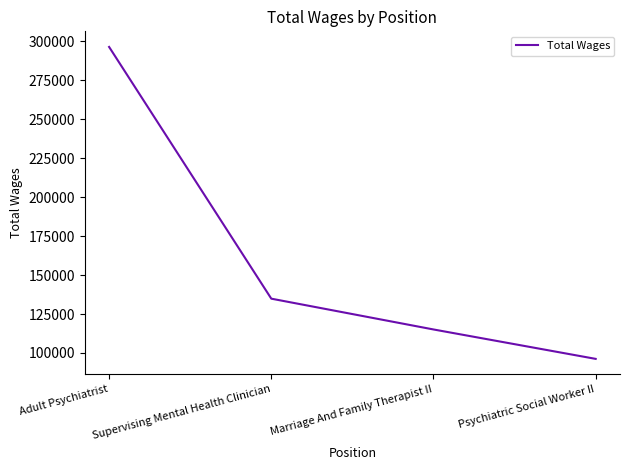

What is the ratio of the value at Supervising Mental Health Clinician to the value at Psychiatric Social Worker II?

1.4